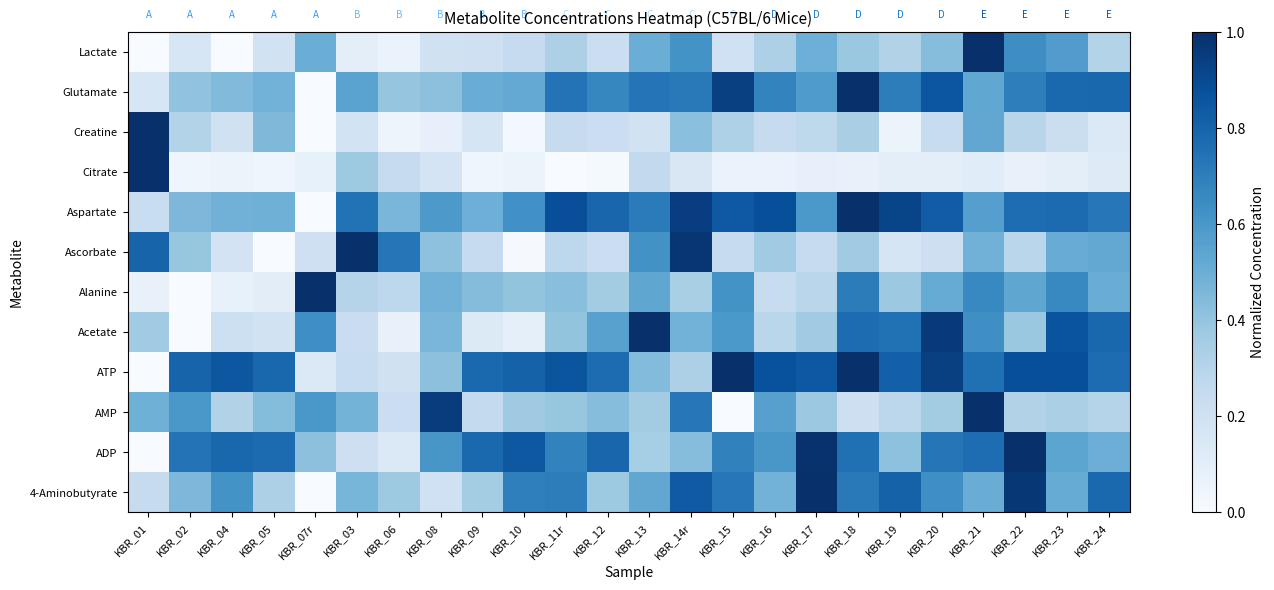

List the series in order of their peak value, highest first.

Glutamate, Creatine, Citrate, ATP, Lactate, Aspartate, Ascorbate, 4-Aminobutyrate, ADP, Alanine, AMP, Acetate